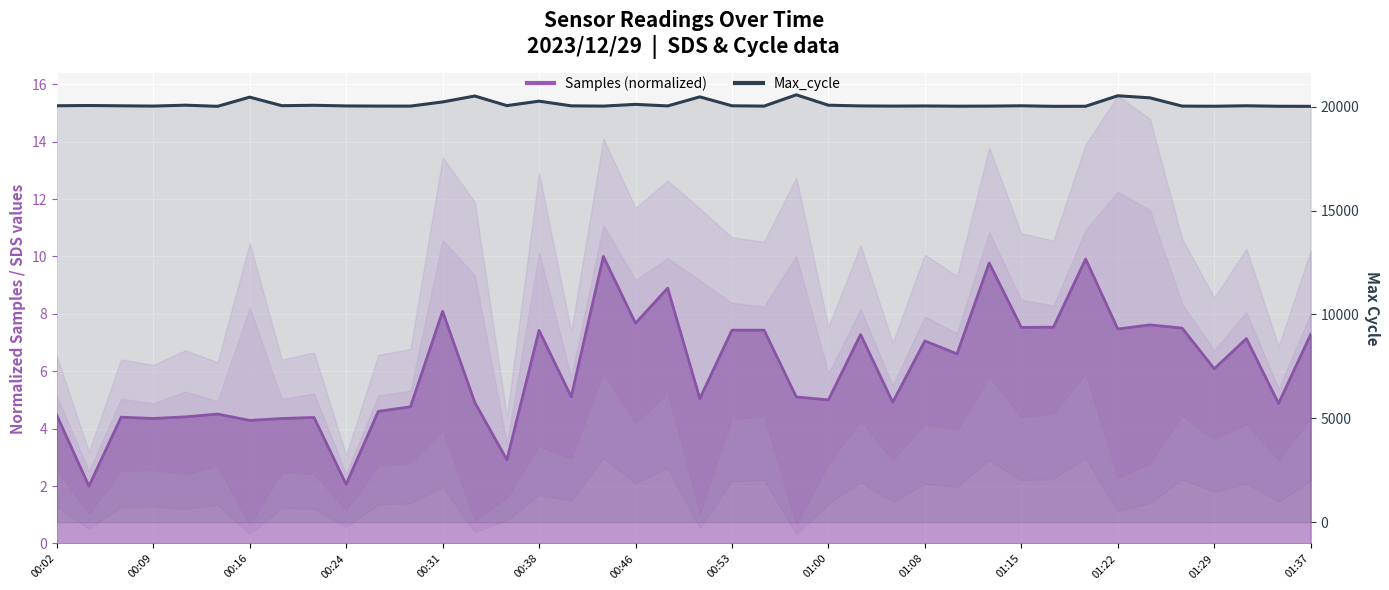

Where does the data first go above 20046?

00:02